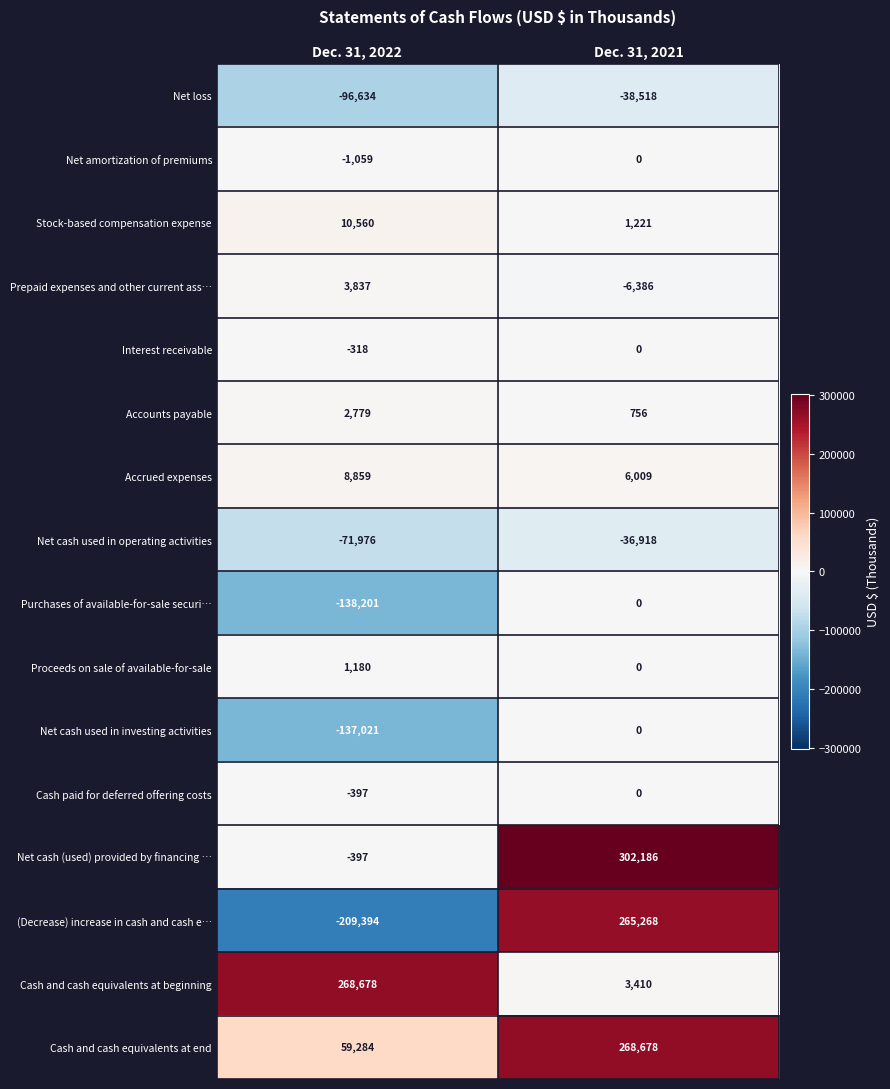

True or false: Cash and cash equivalents at end has a value of 59284 at Dec. 31, 2022.

True